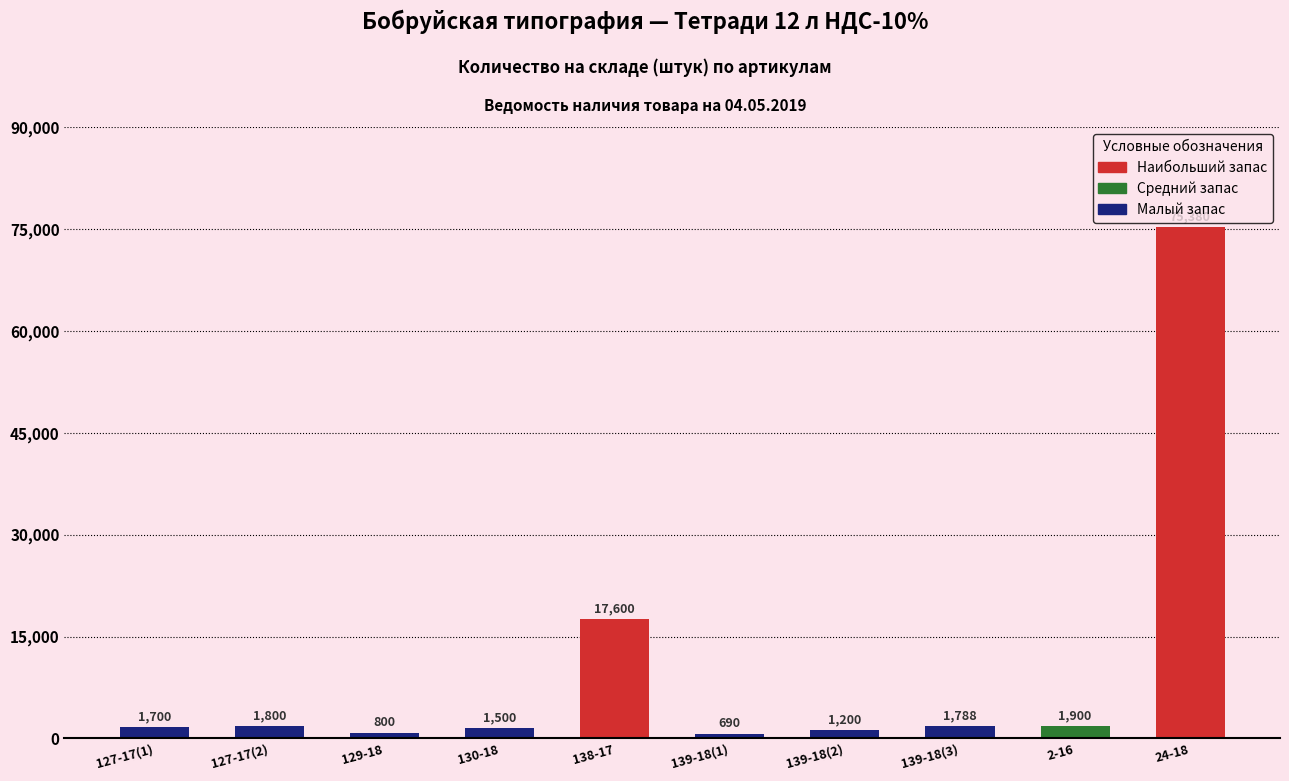

What is the ratio of the value at 127-17(1) to the value at 129-18?

2.1